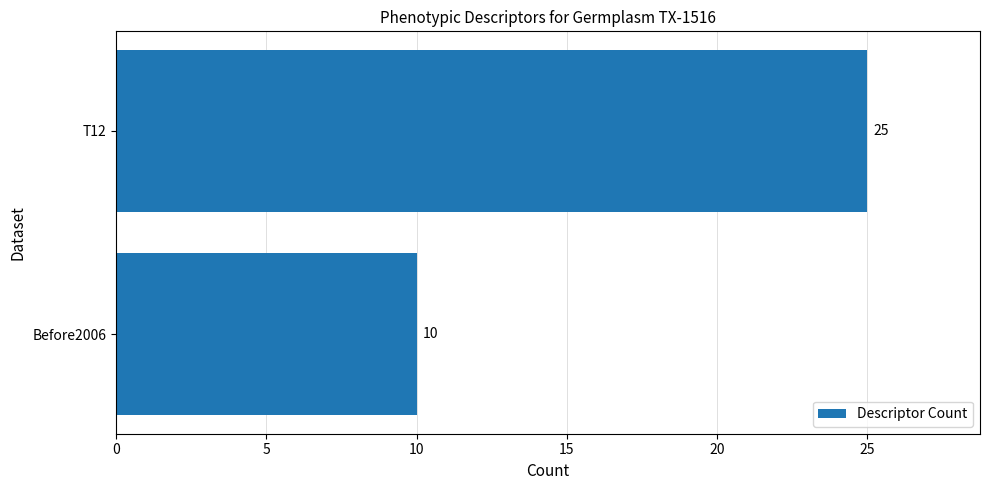

Does the chart contain any negative values?

No